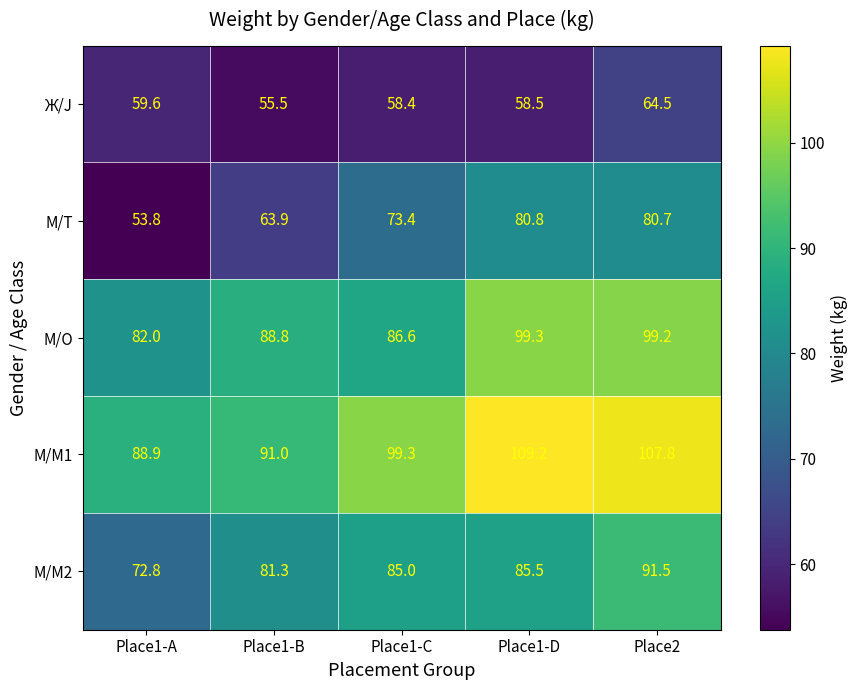

What value does the М/M2 series have at Place2?

91.5